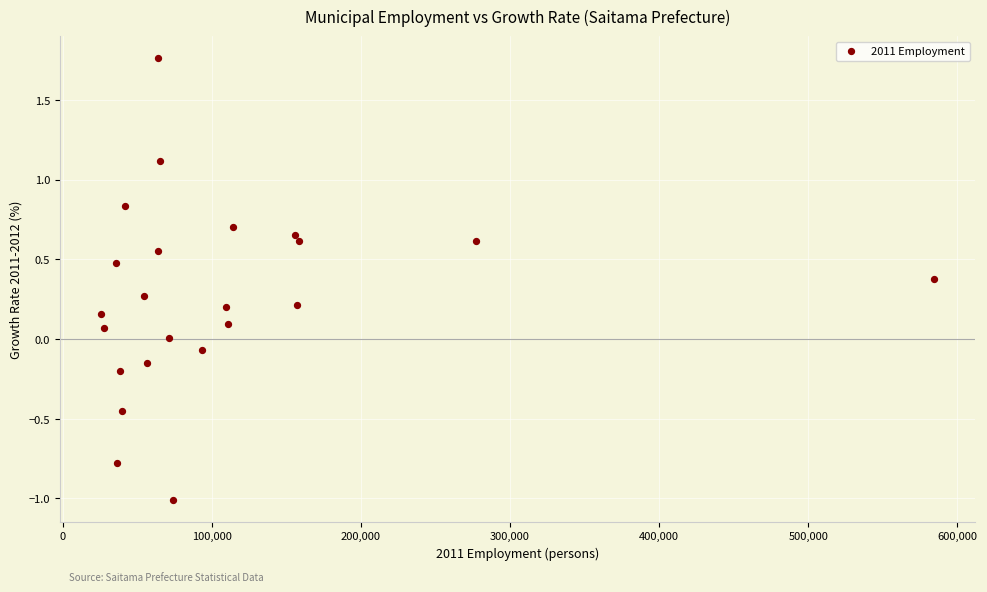

What is the range of X values (max minus min)?

558425.0